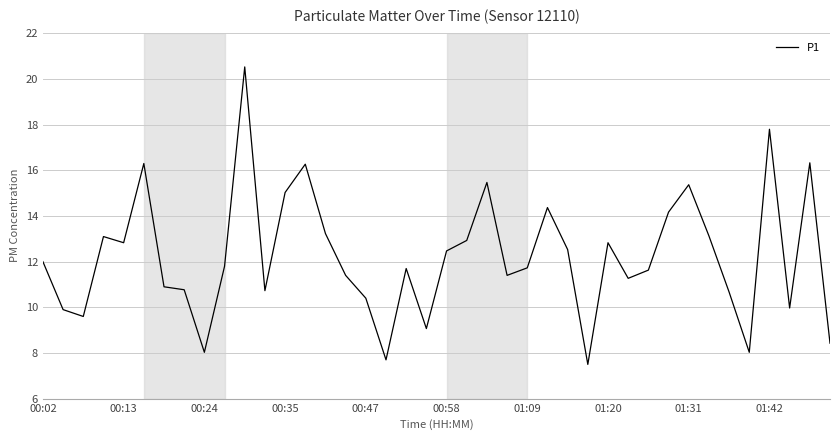

What is the minimum value shown in the chart?

7.5